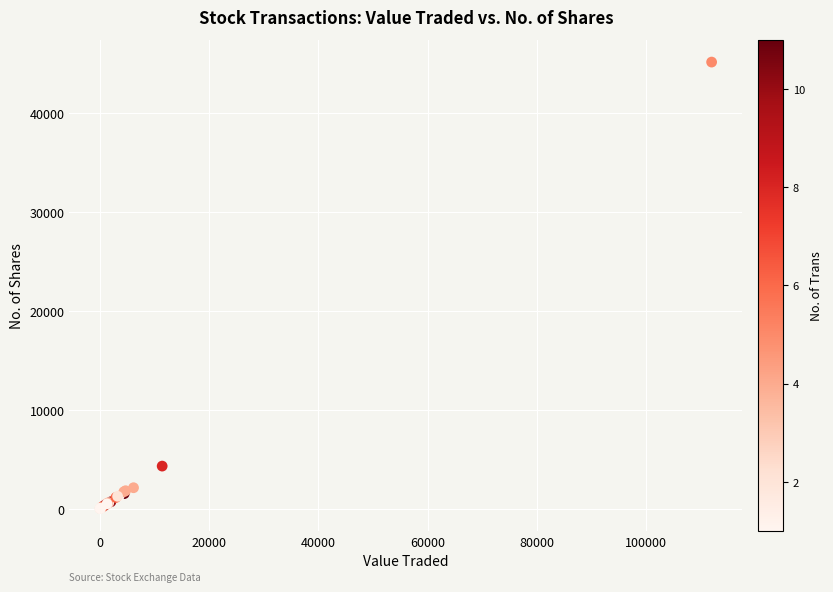

What Y value in the scatter plot is closest to 22583?

4303